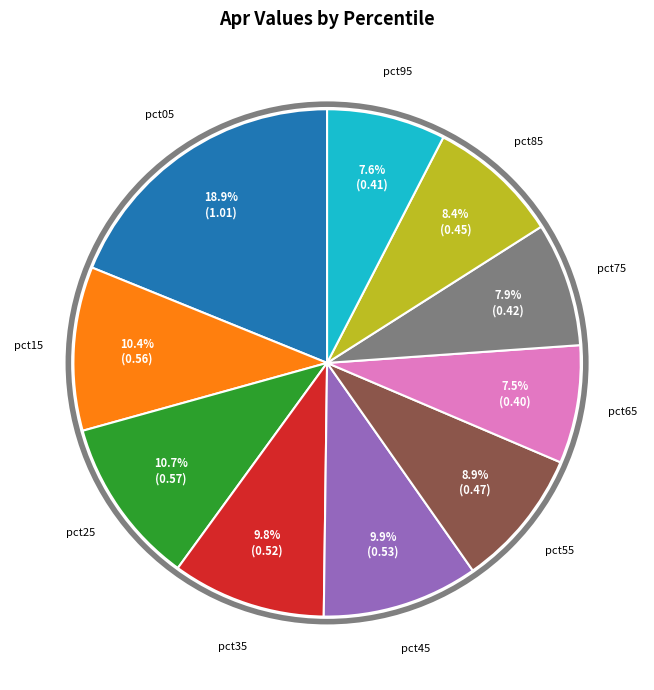

To the nearest percent, what is the average slice percentage?

10%